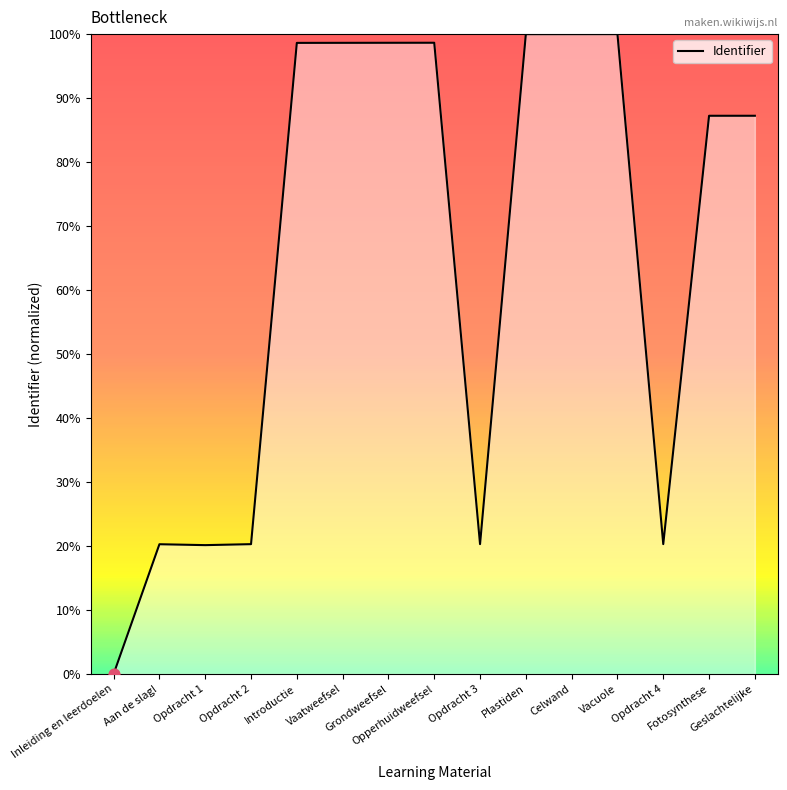

Approximately how many times larger is the value at Geslachtelijke compared to Introductie?

0.9